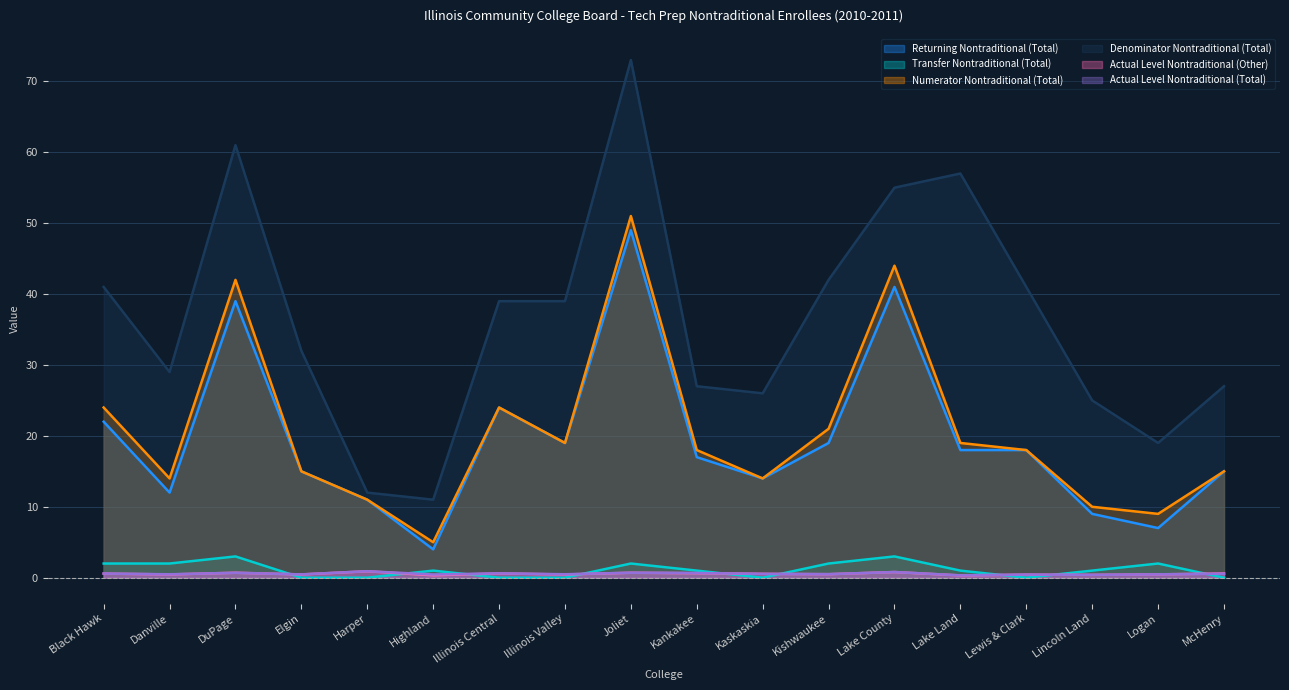

At which category does Actual Level Nontraditional (Total) reach its first local valley?

Danville